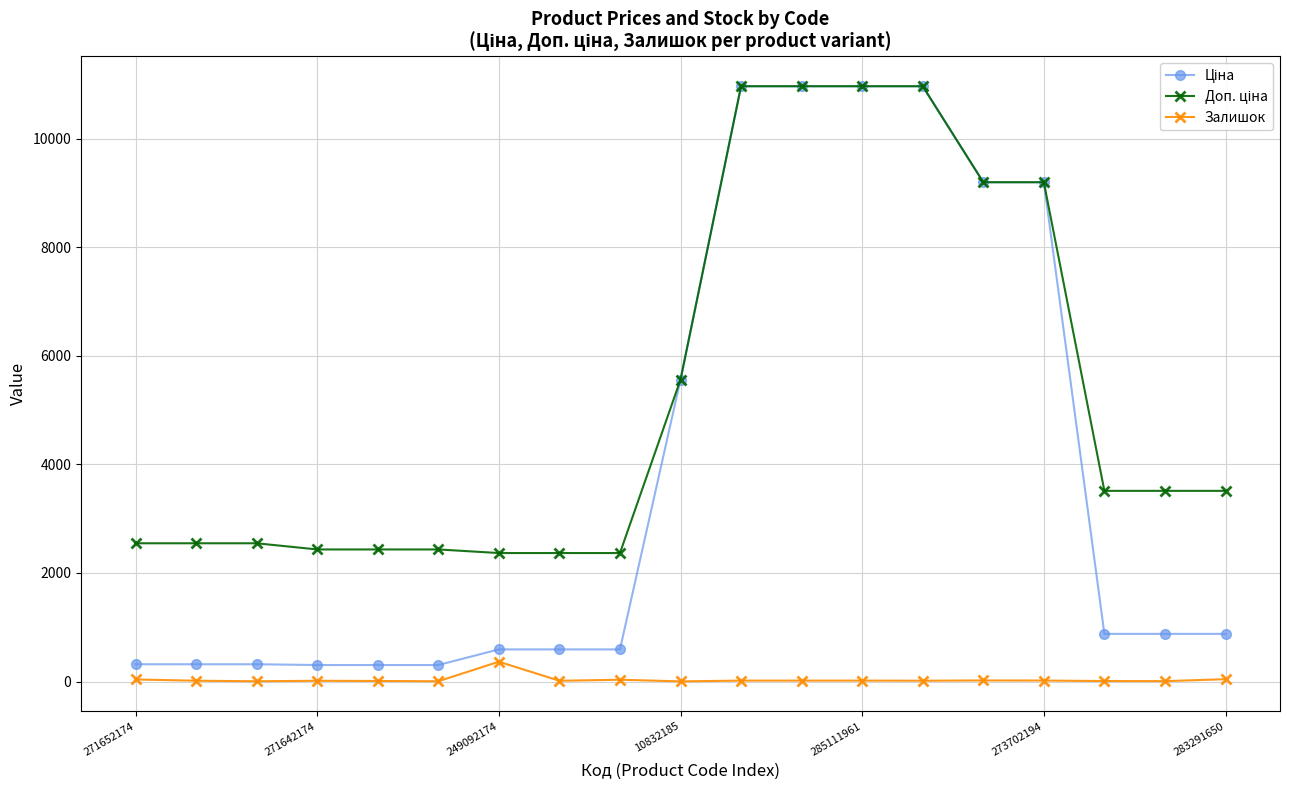

What is the value of the Залишок point at the 7th from the left?

365.0